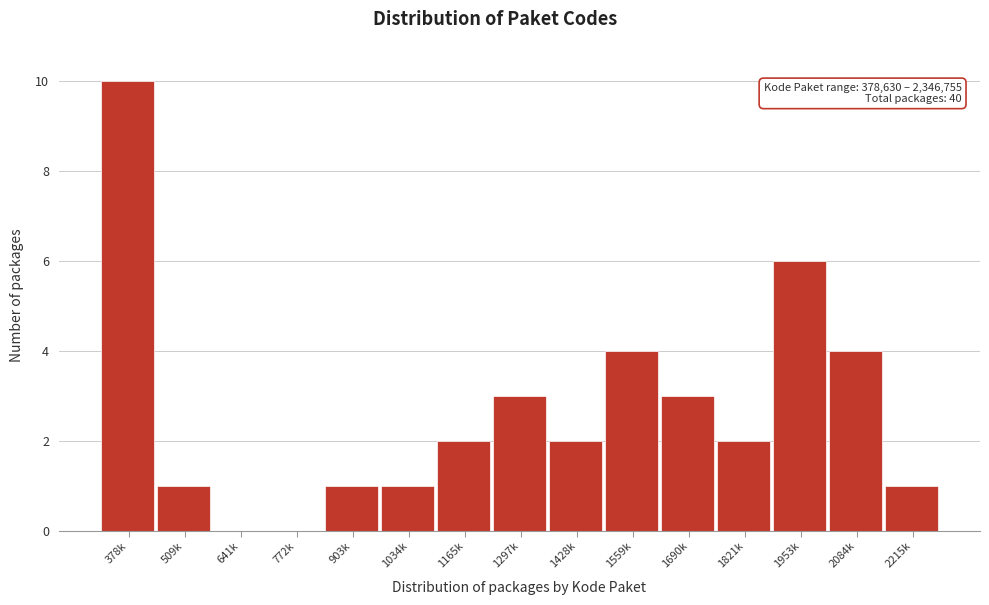

Reading left to right, what are all the values shown in this chart?

378k=10	509k=1	641k=0	772k=0	903k=1	1034k=1	1165k=2	1297k=3	1428k=2	1559k=4	1690k=3	1821k=2	1953k=6	2084k=4	2215k=1